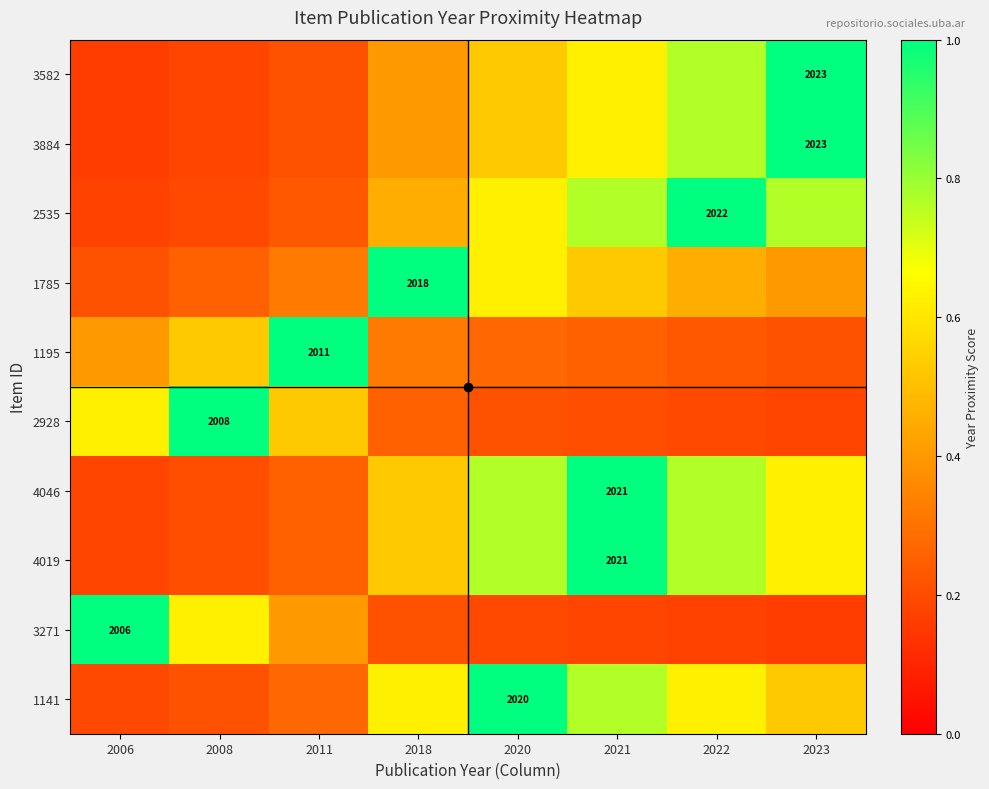

What value does the 1785 series have at 2020?

0.6